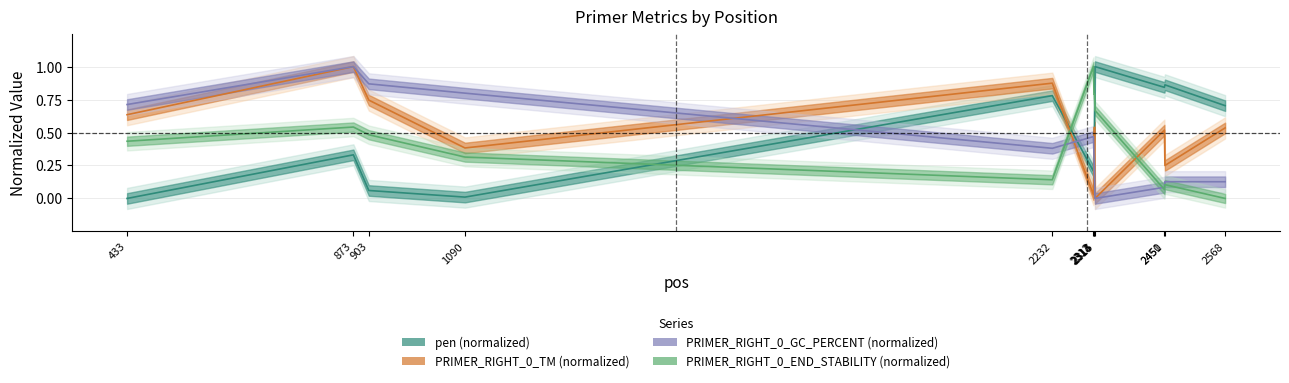

What is the value of the PRIMER_RIGHT_0_GC_PERCENT point at the 6th from the left?

0.5